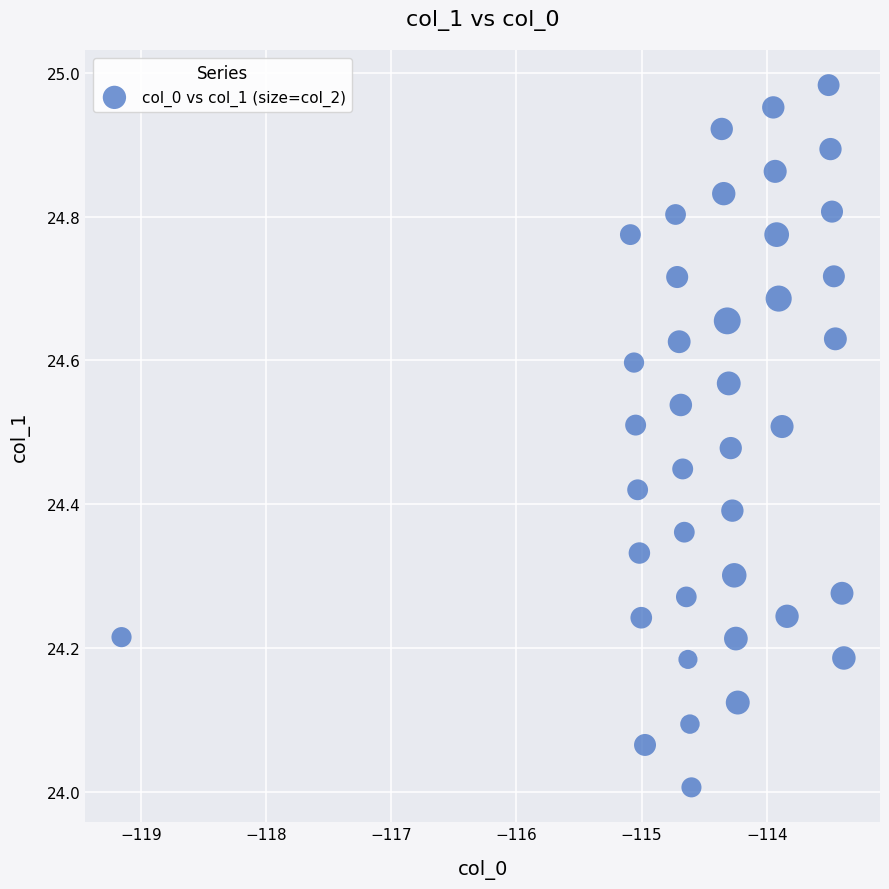

What is the range of X values (max minus min)?

5.8